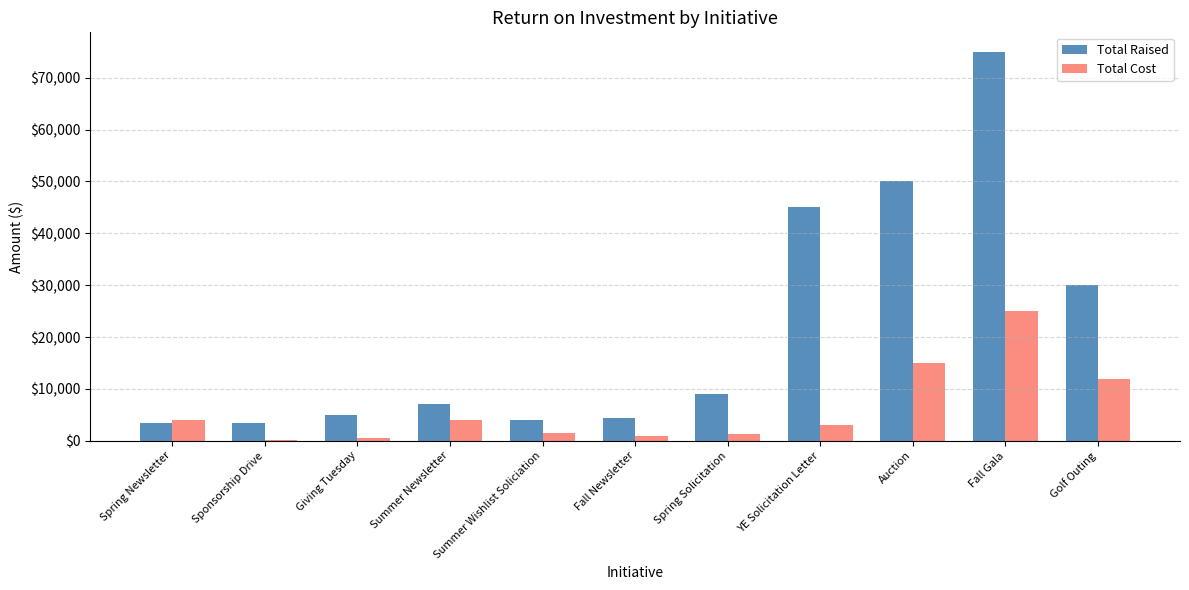

What is the sum of the Total Cost values at Summer Wishlist Soliciation and Auction?

16500